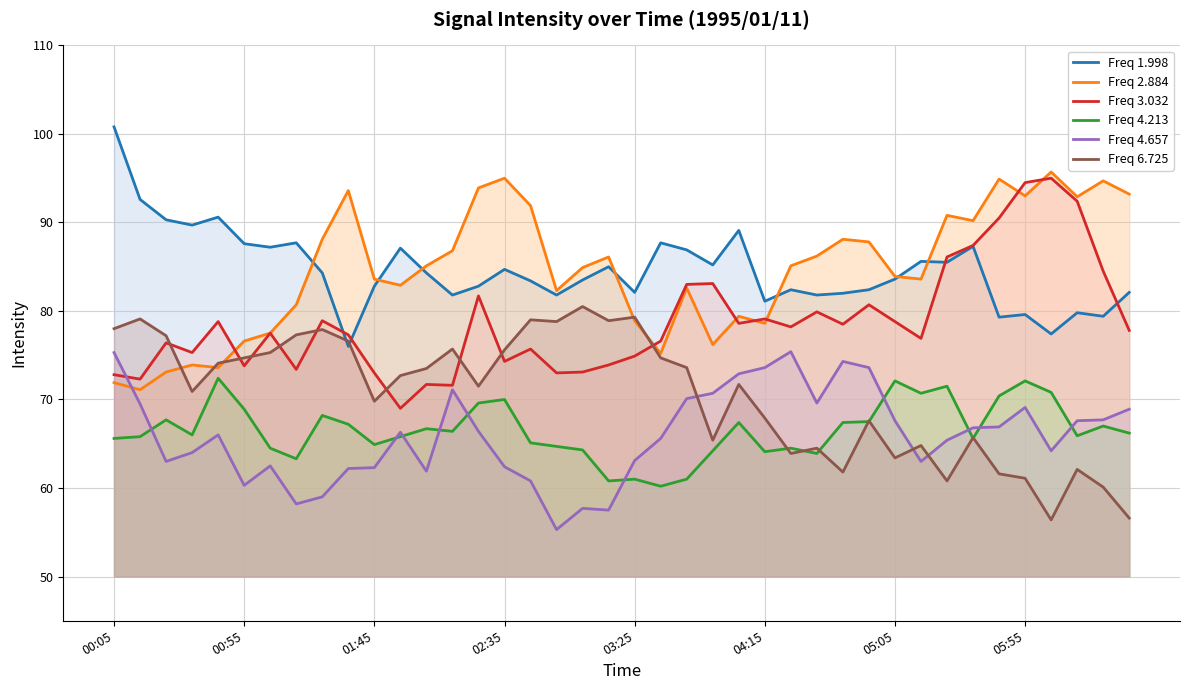

List the series in order of their peak value, highest first.

Freq 1.998, Freq 2.884, Freq 3.032, Freq 6.725, Freq 4.657, Freq 4.213